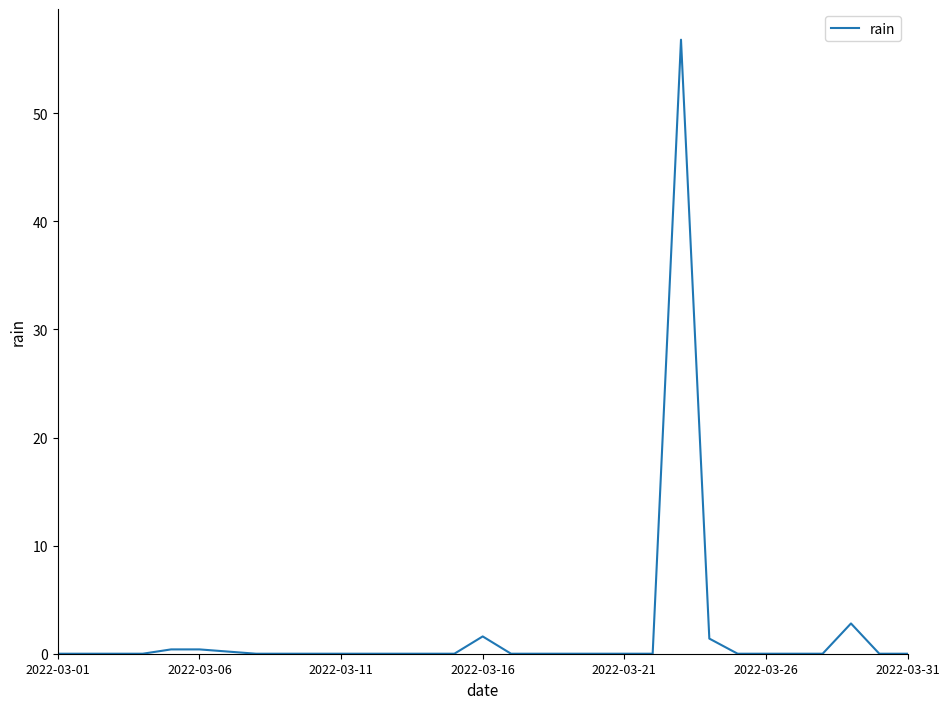

What is the difference between the maximum and minimum values?

56.8